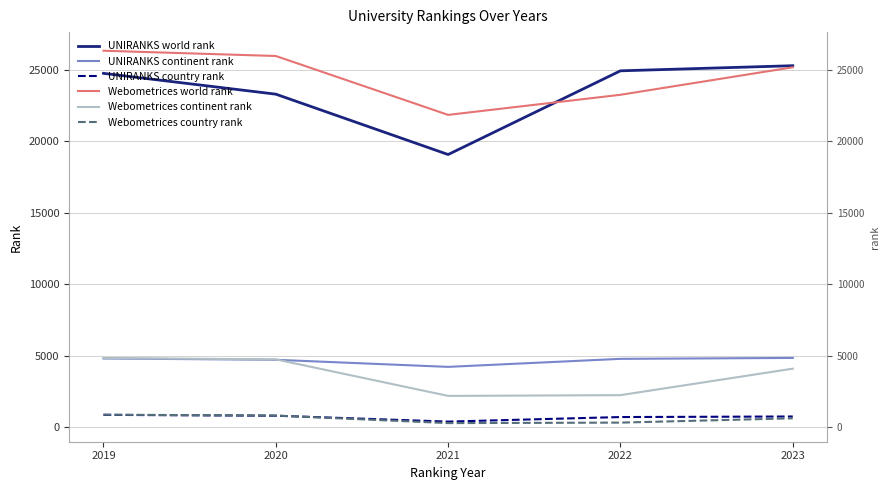

True or false: UNIRANKS country rank has a value of 1160 at 2023.

False